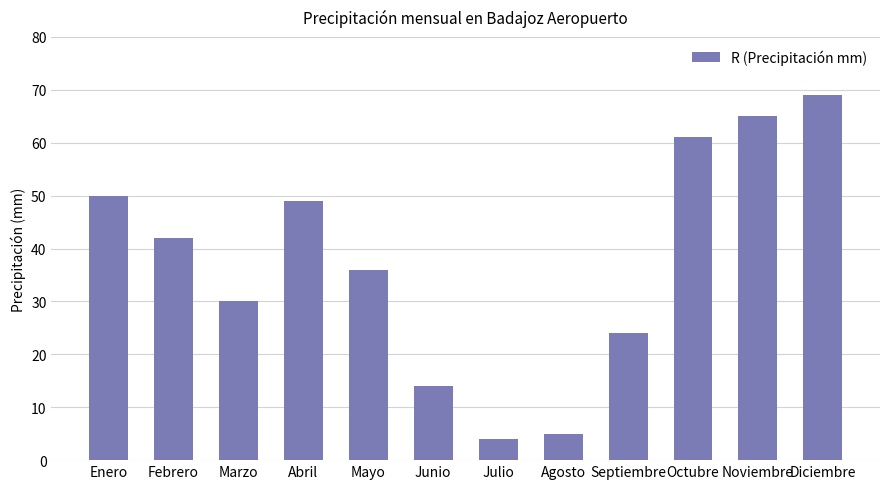

How many data points are less than 42?

6